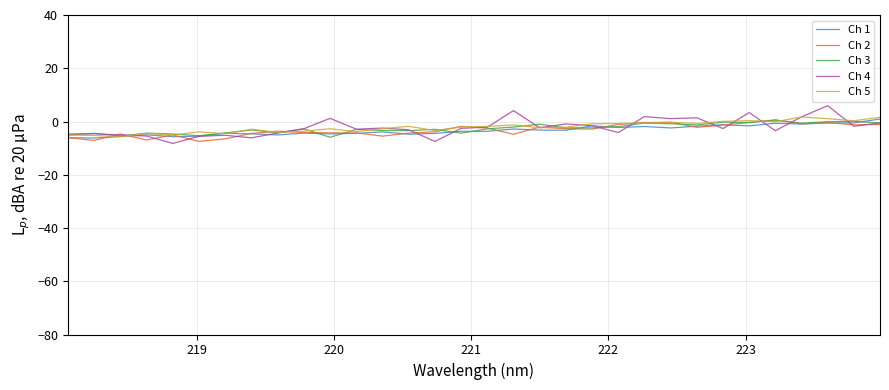

Is this an area chart (filled region under the line)?

No